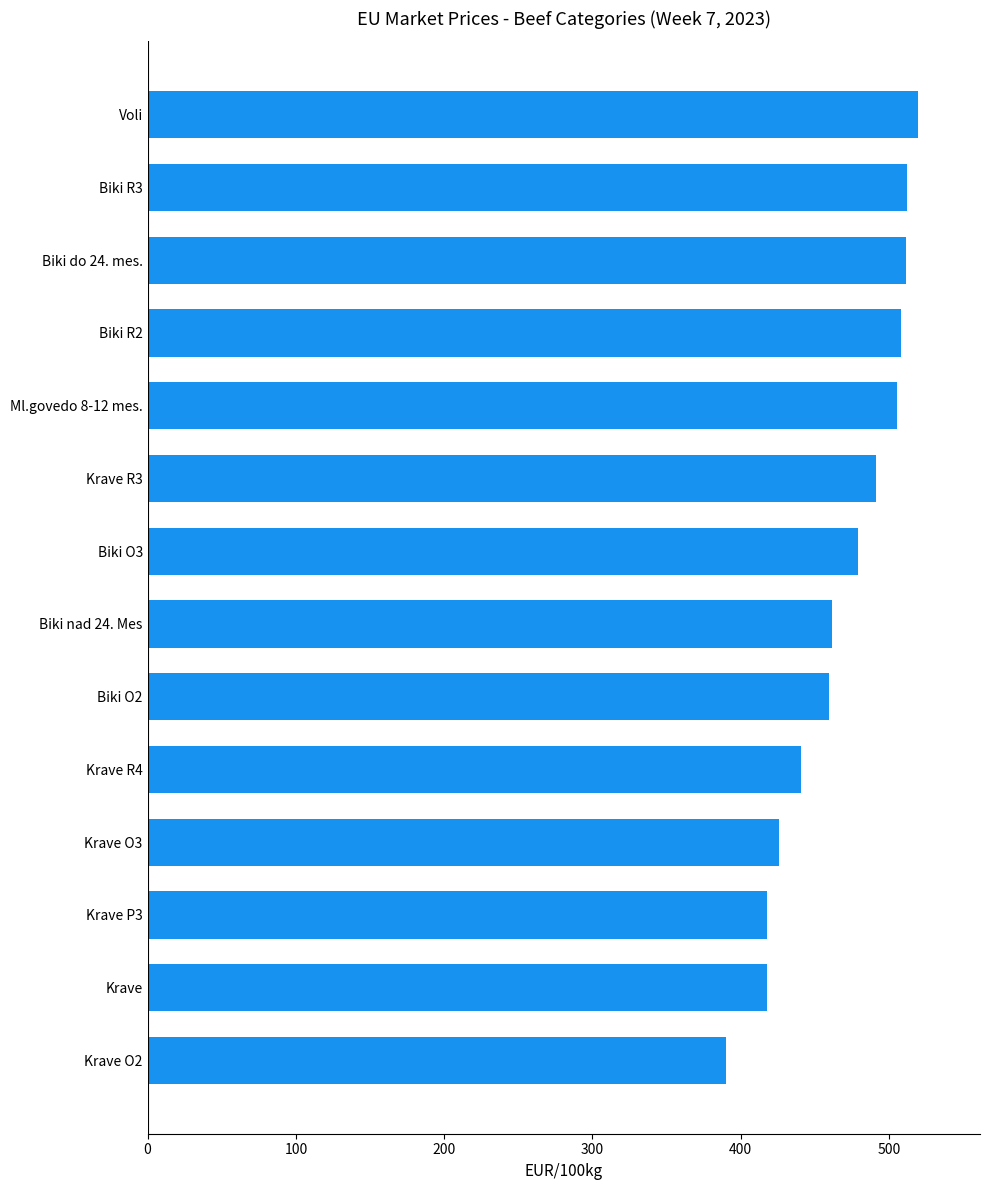

What is the average value?

467.2